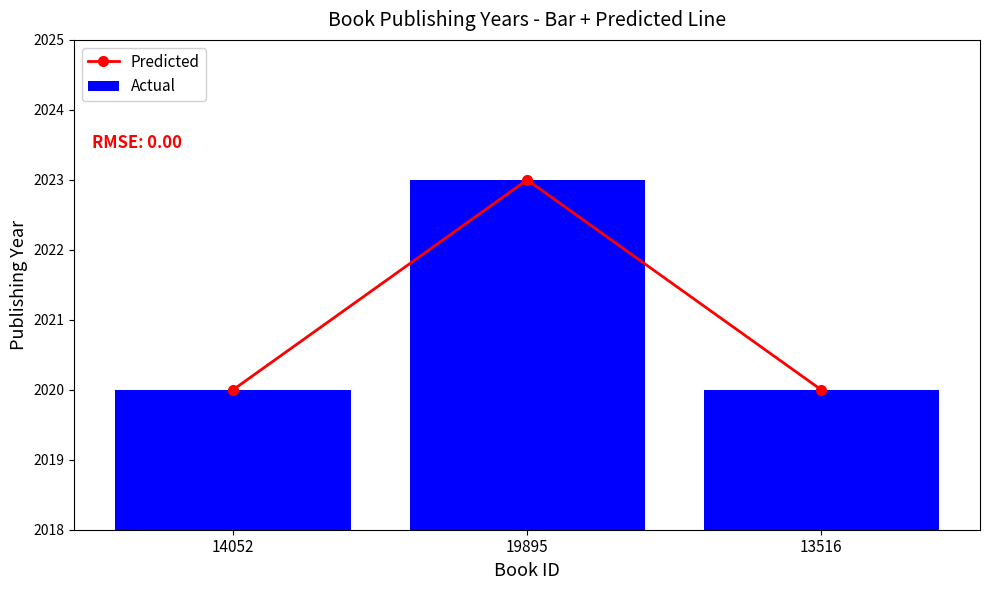

At which category is the sum across all series the highest?

19895